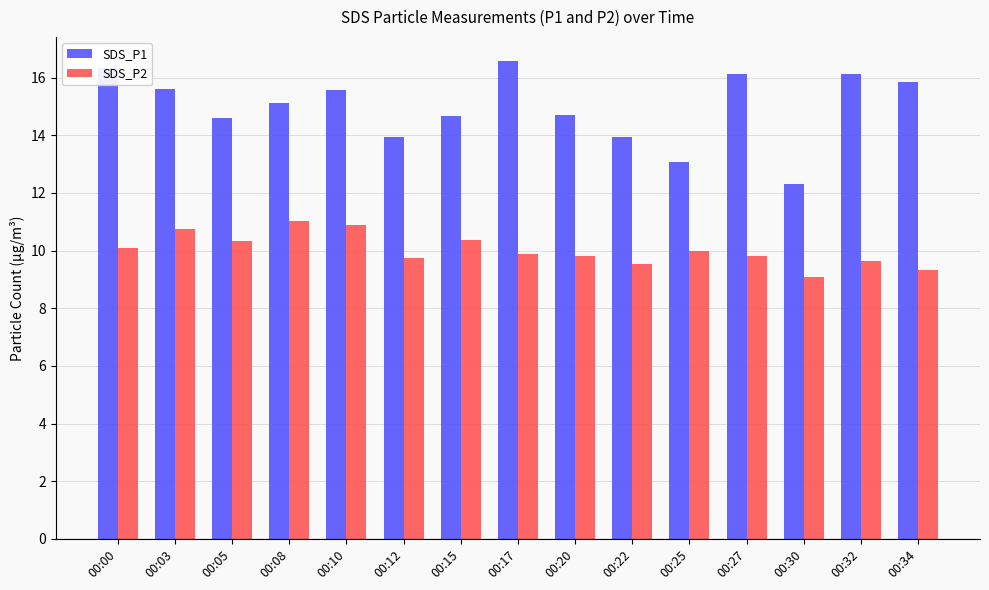

What is the value of the SDS_P2 bar at the 6th from the left?

9.8